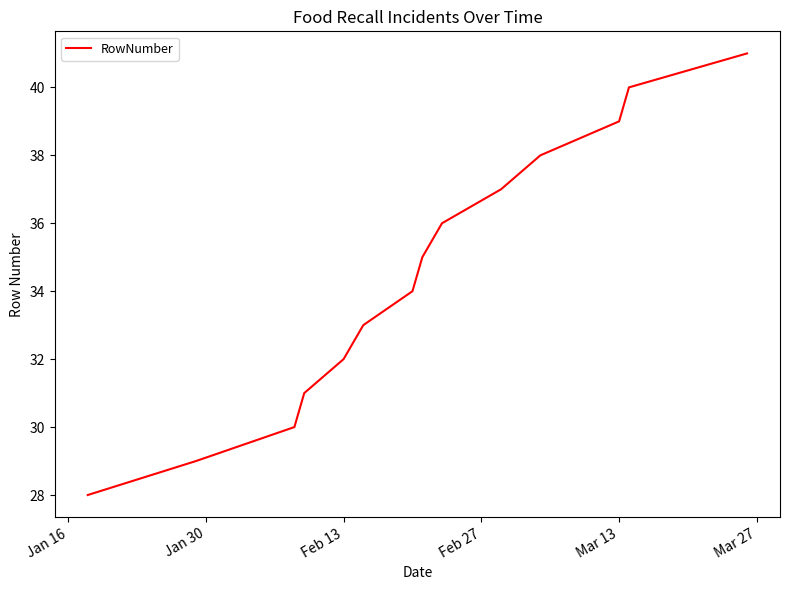

What is the minimum value shown in the chart?

28